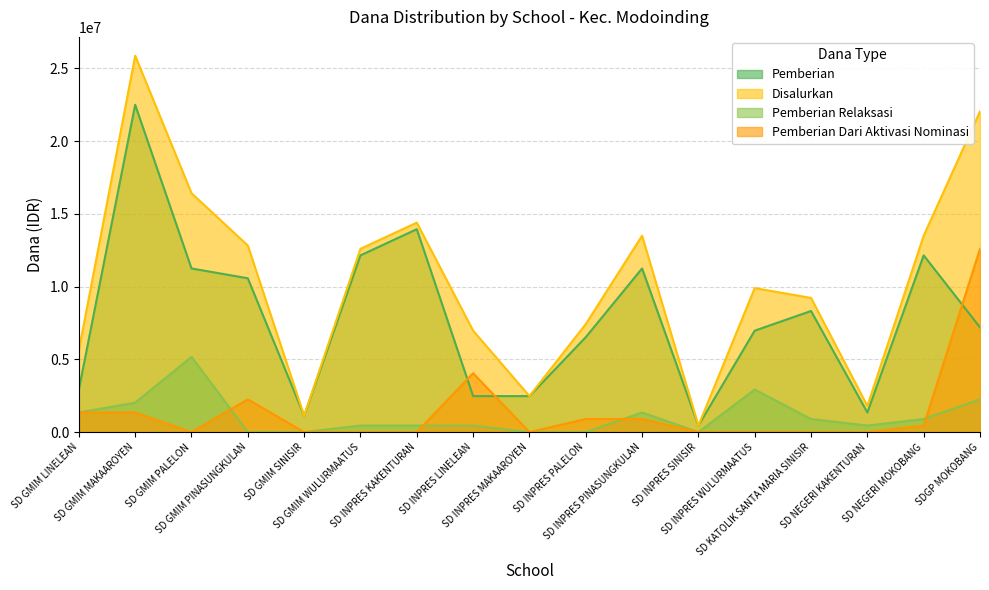

What is the highest value of the Pemberian series?

22500000